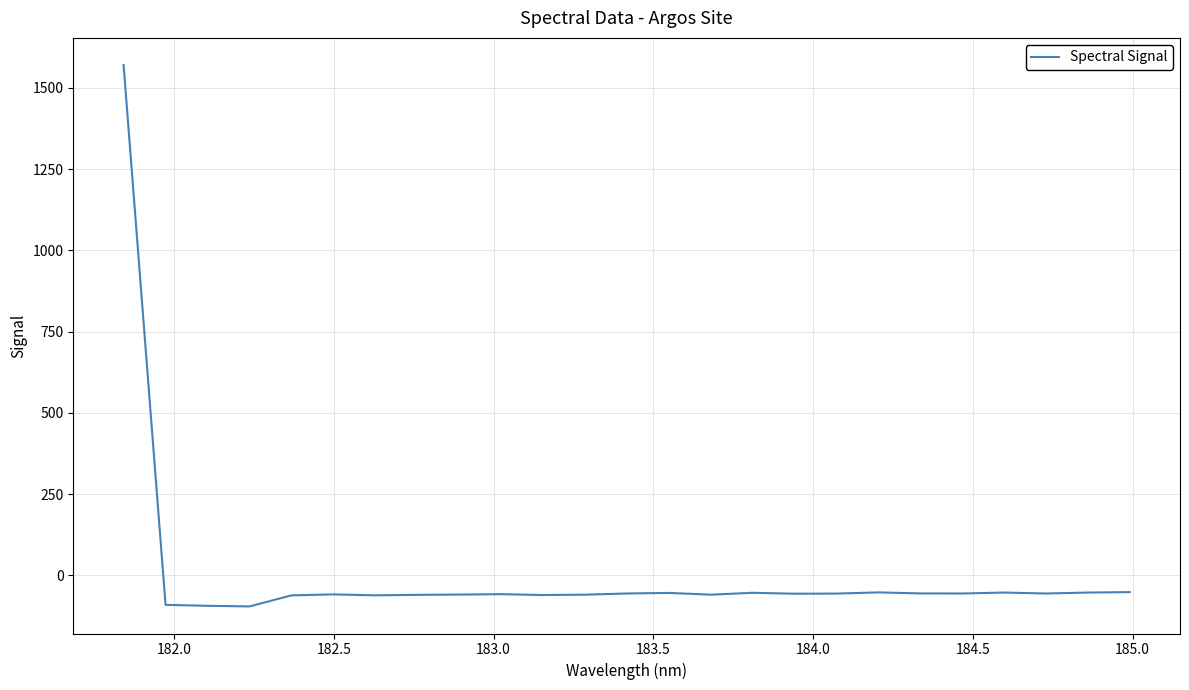

How many series are shown in this chart?

1